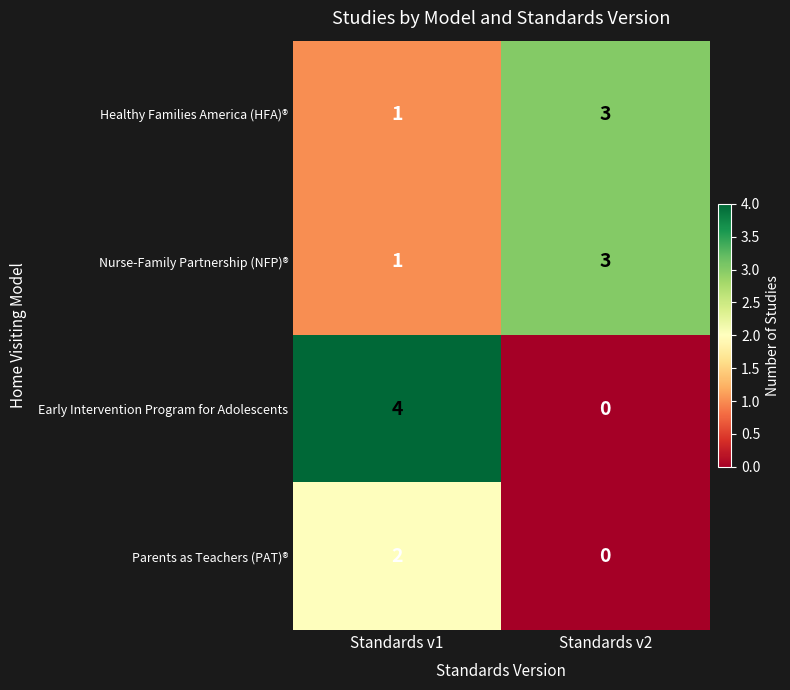

At which label is Nurse-Family Partnership (NFP)® closest to 2?

Standards v1